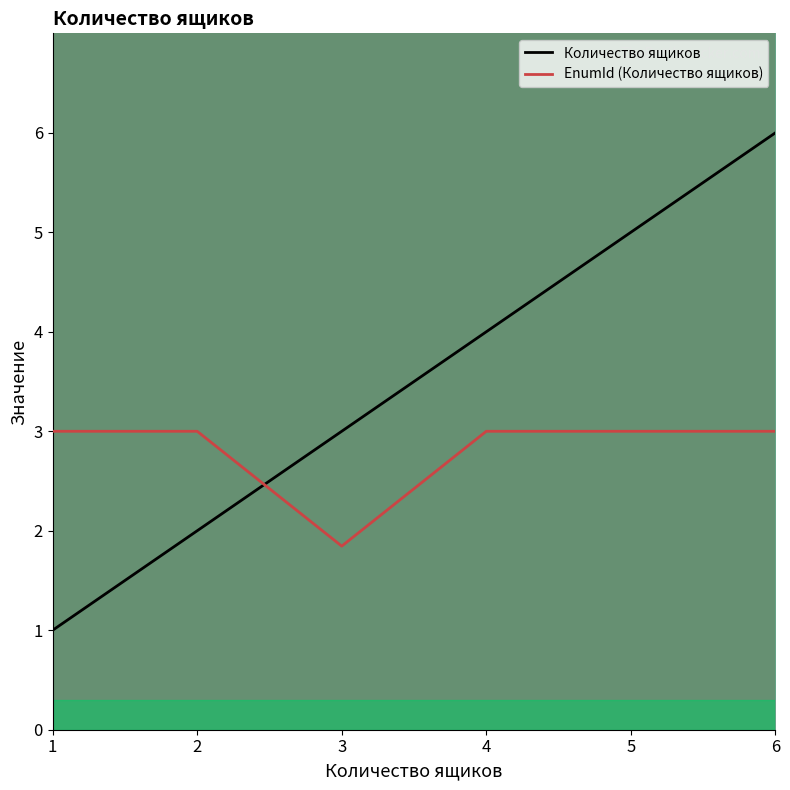

The EnumId (Количество ящиков) series shows 3.0 at 5. True or false?

True